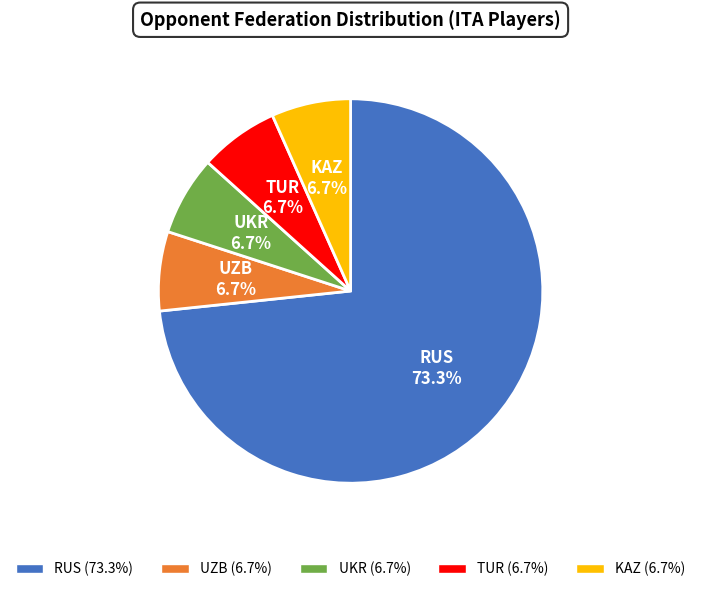

Is there a majority slice in this chart?

Yes